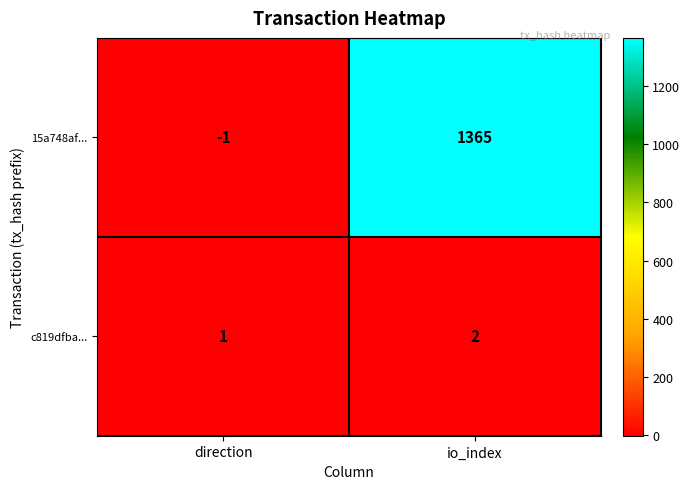

Count the number of categories in the chart.

2